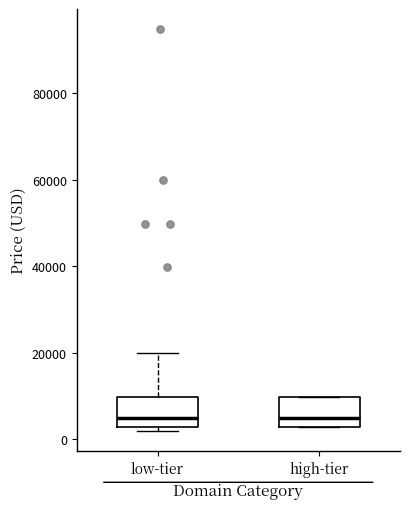

Where is the lower edge of the box for low-tier on the y-axis? The values are not printed on the chart, so give them approximately, as read against the axis.

2000